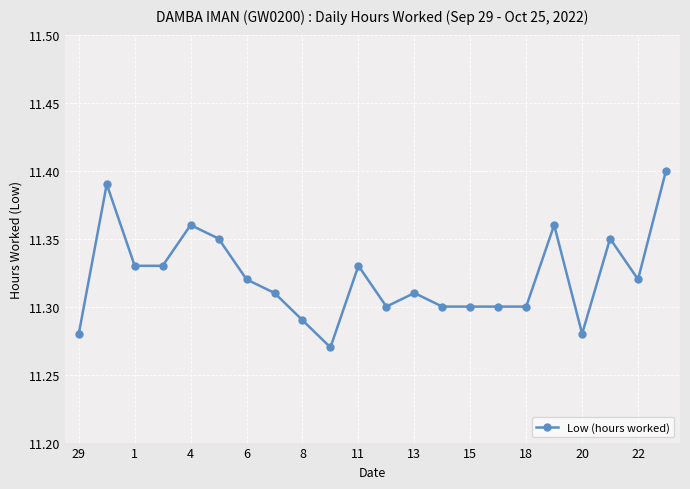

True or false: the data has more than 2 interior local peaks.

True